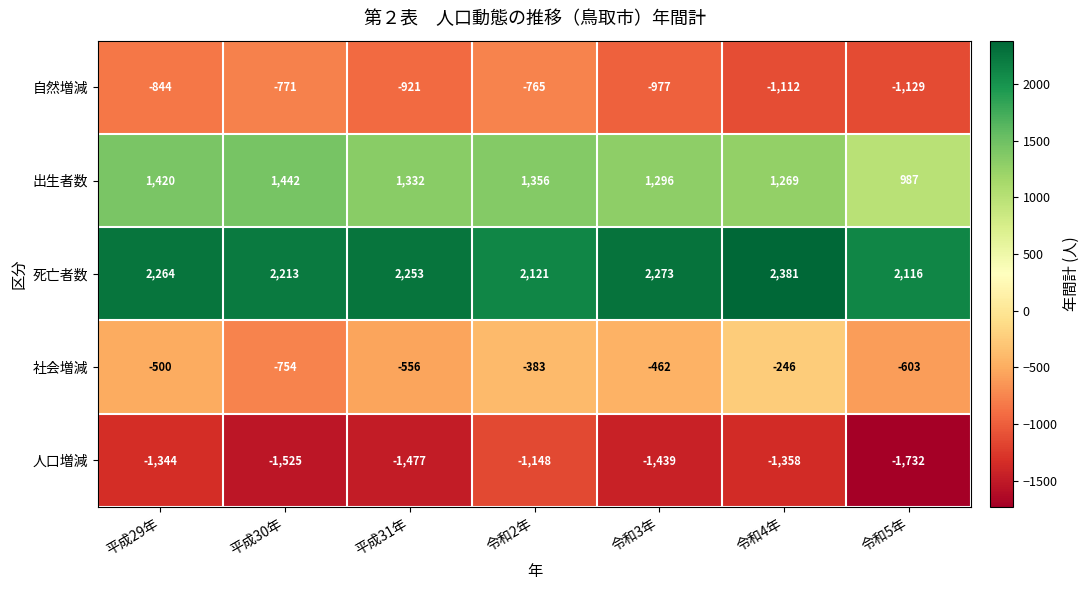

Which series has the largest total across all categories?

死亡者数